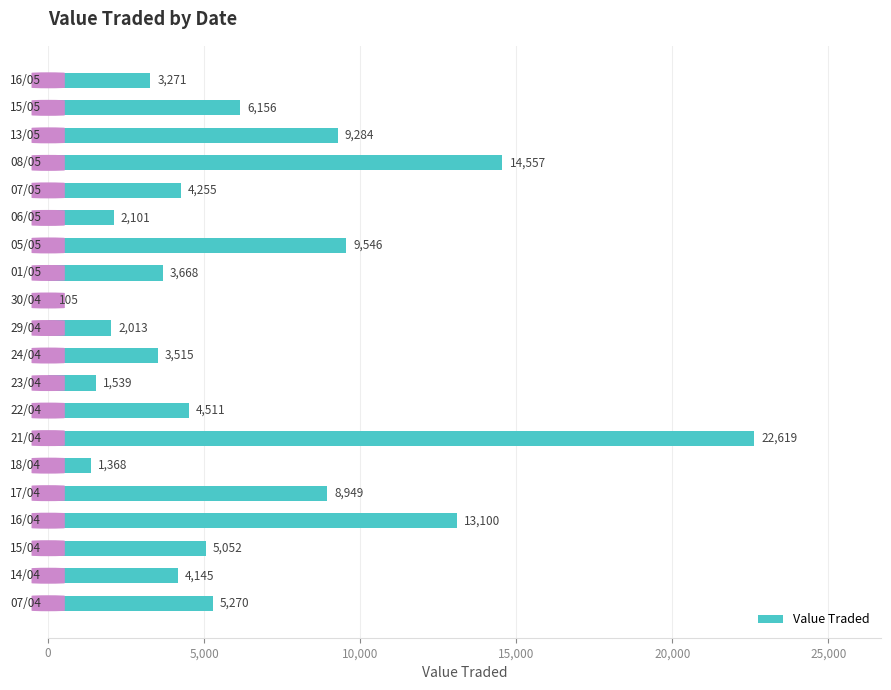

What is the smallest value displayed?

105